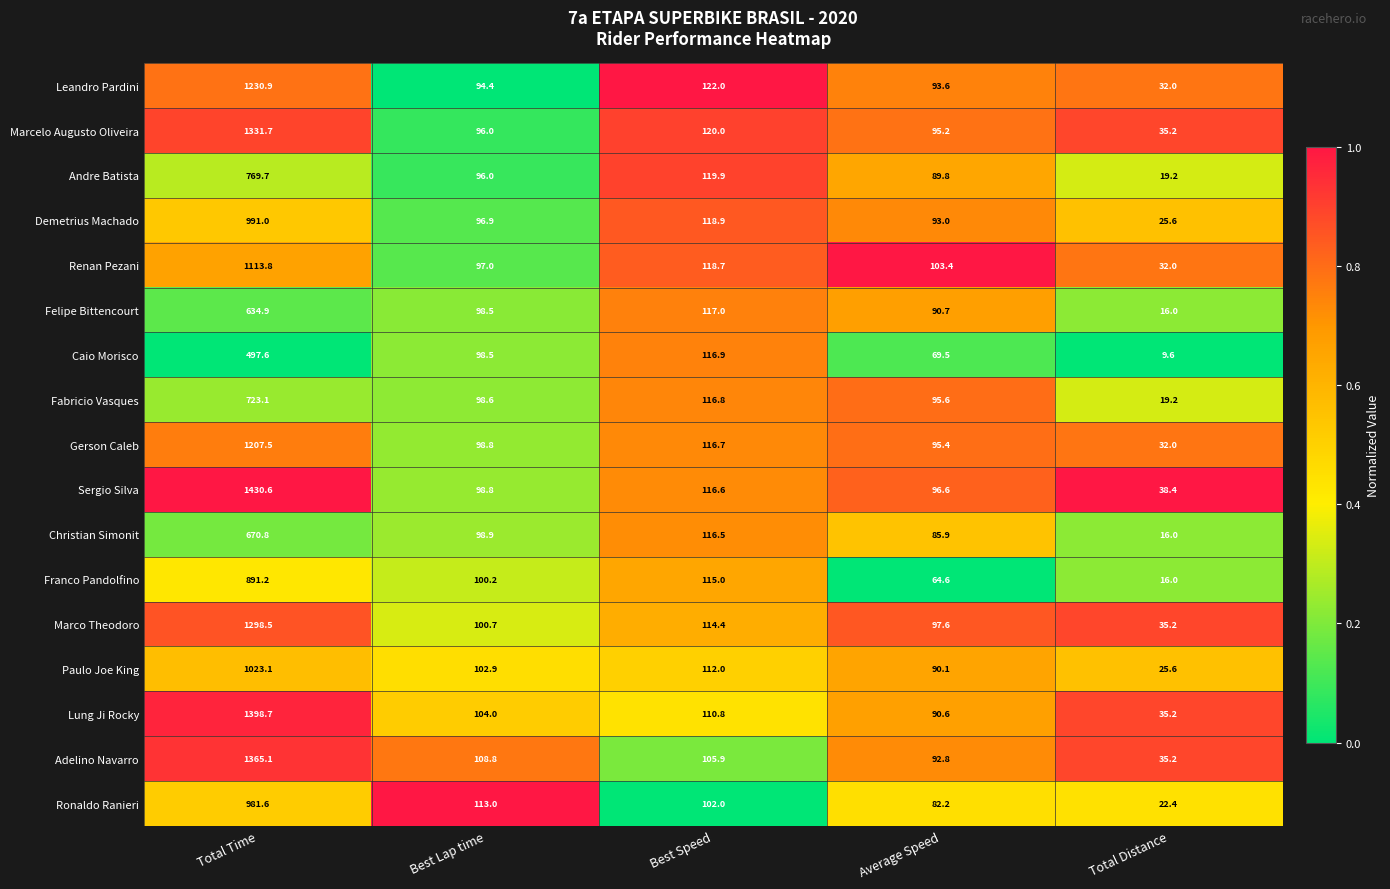

Which series has the widest spread of values?

Sergio Silva